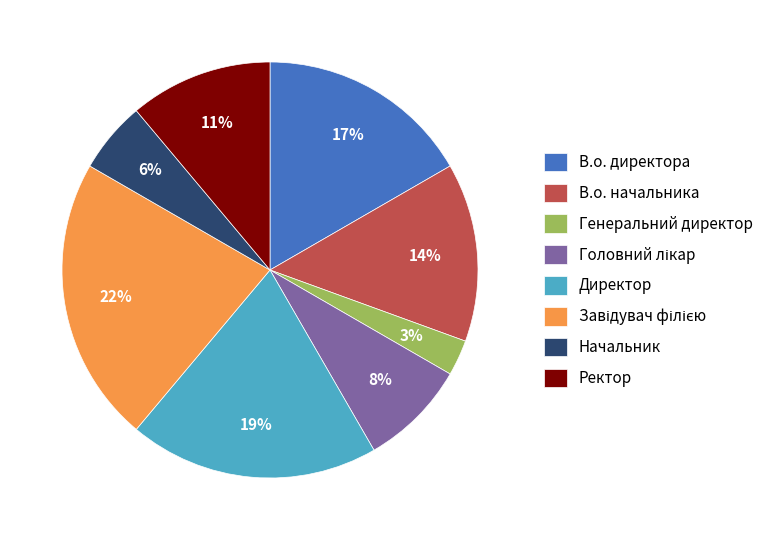

What is the smallest slice in the pie chart?

Генеральний директор